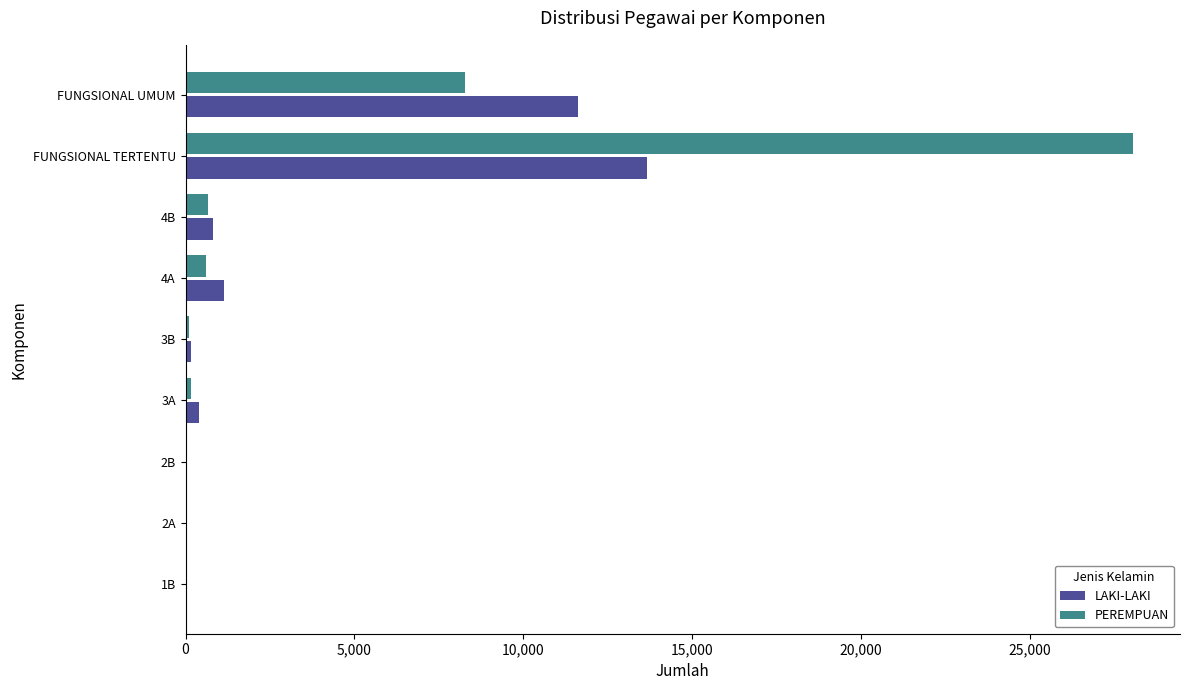

What is the sum of all LAKI-LAKI values?

27901